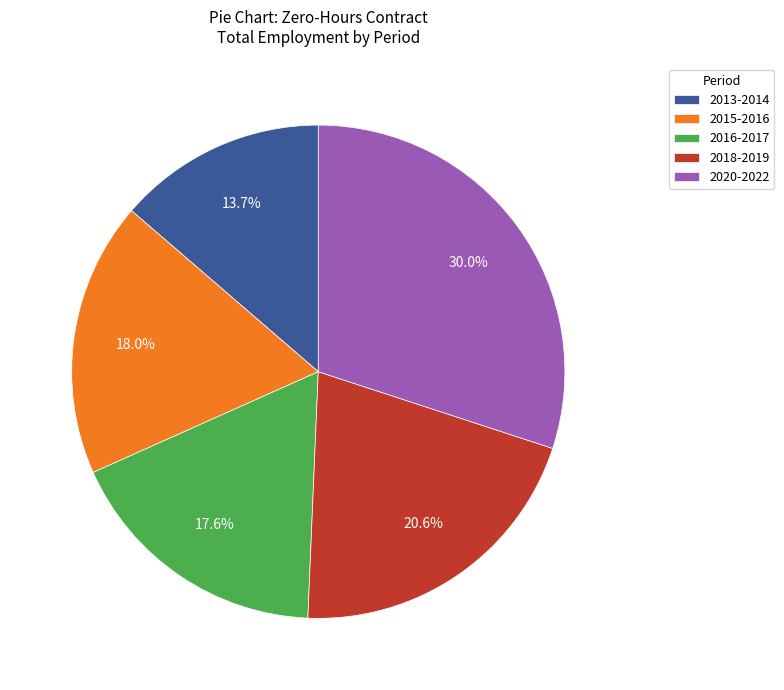

Approximately how many times larger is the value at 2013-2014 compared to 2020-2022?

0.5